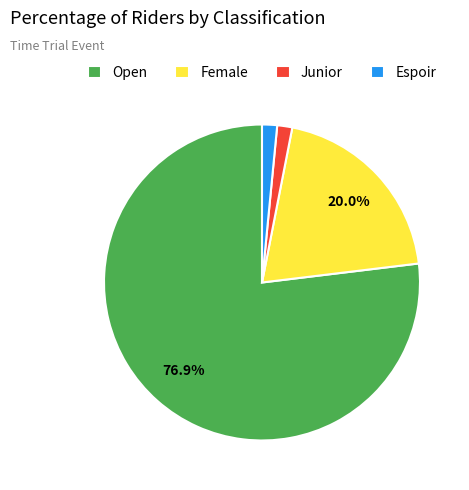

Which category accounts for the majority?

Open